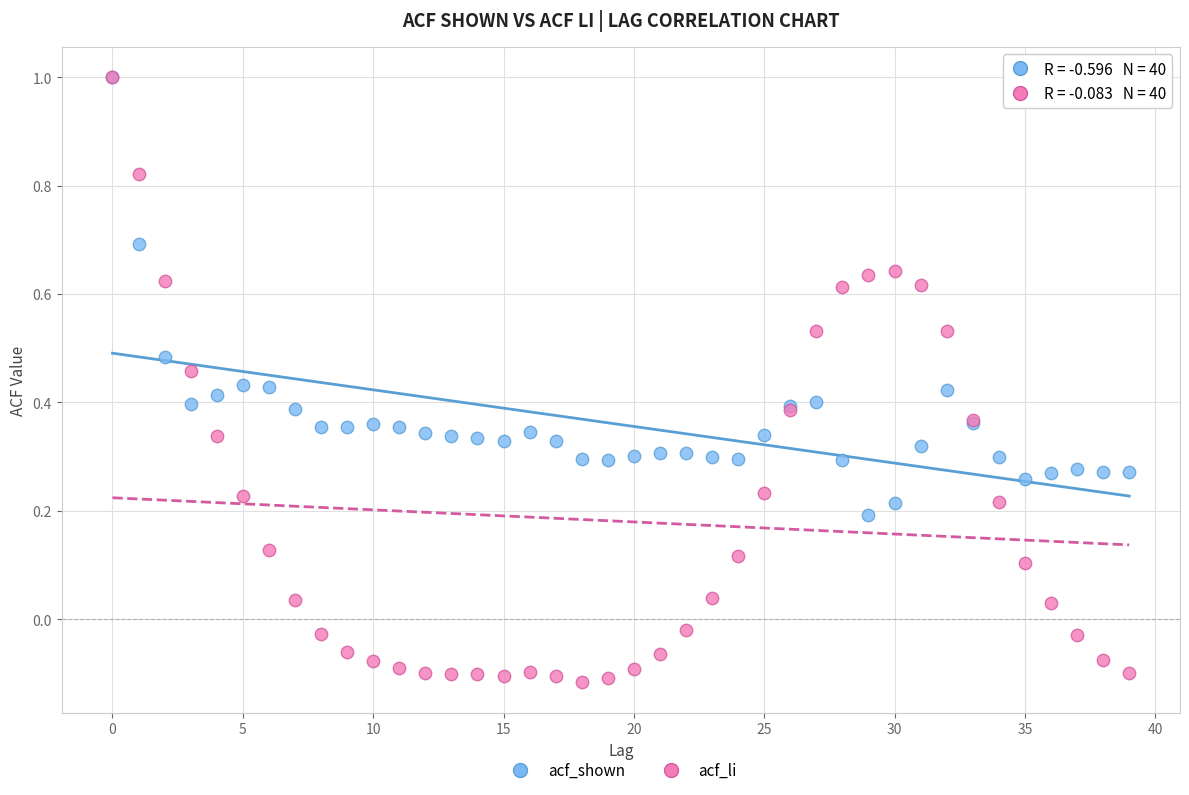

Which series has the widest spread of Y values?

acf_li